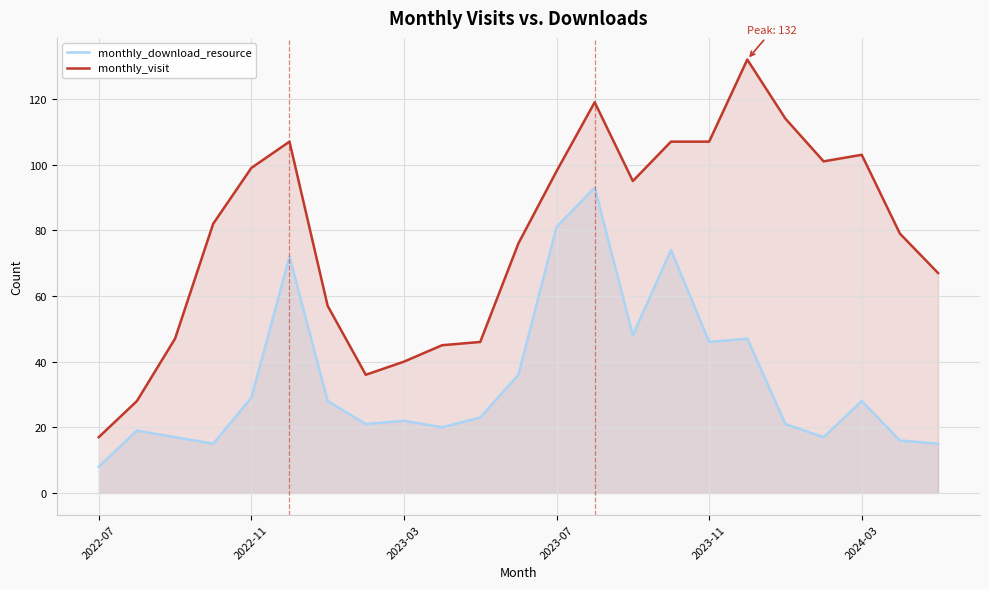

Which series has the largest total across all categories?

monthly_visit